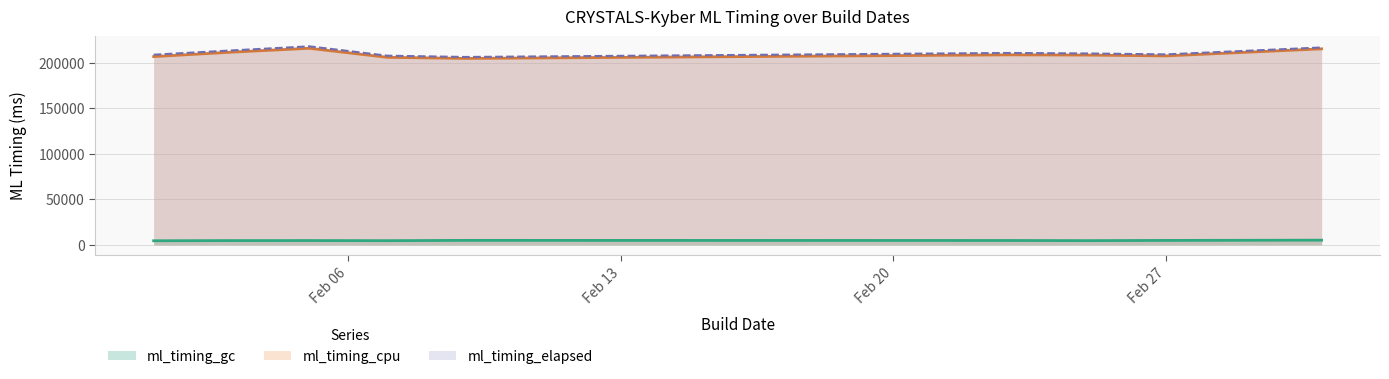

How many values in the ml_timing_elapsed series are below 210140?

4